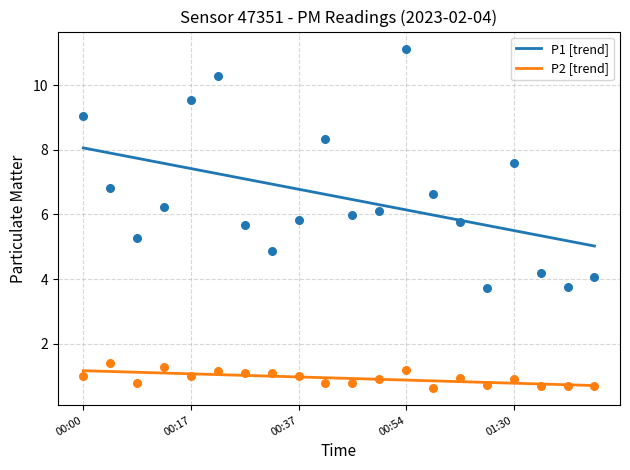

The value of P2 [trend] at 00:54 is 1.6. True or false?

False